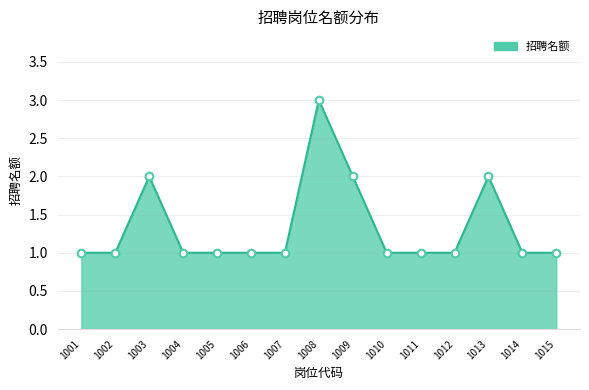

Approximately how many times larger is the value at 1003 compared to 1008?

0.7